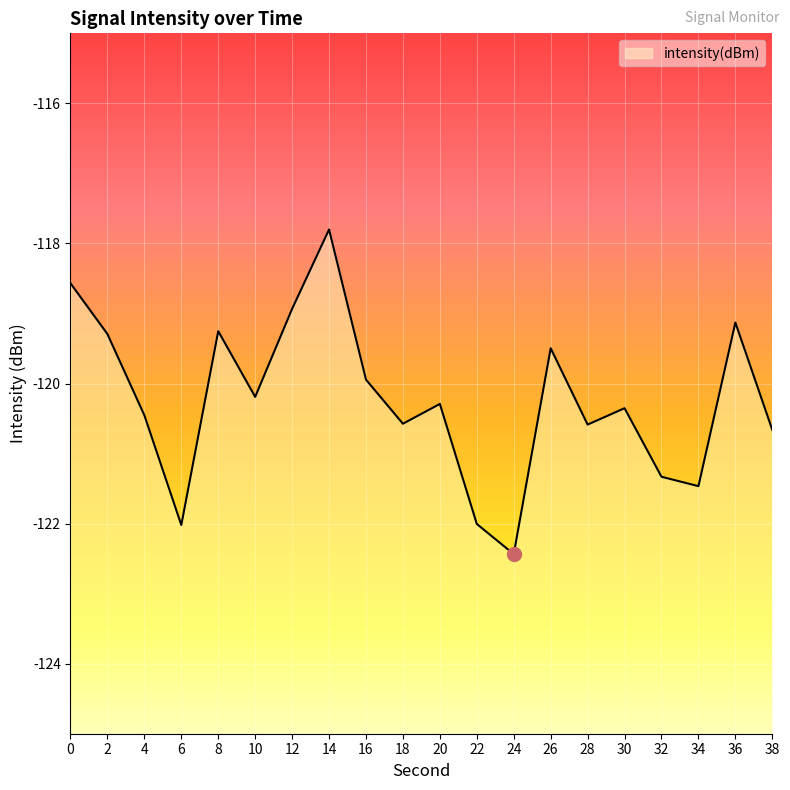

What is the approximate value at 34?

-121.5